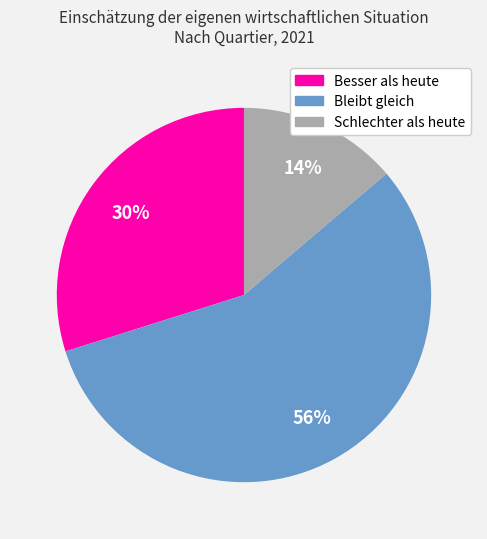

Which has a higher value, Besser als heute or Bleibt gleich?

Bleibt gleich